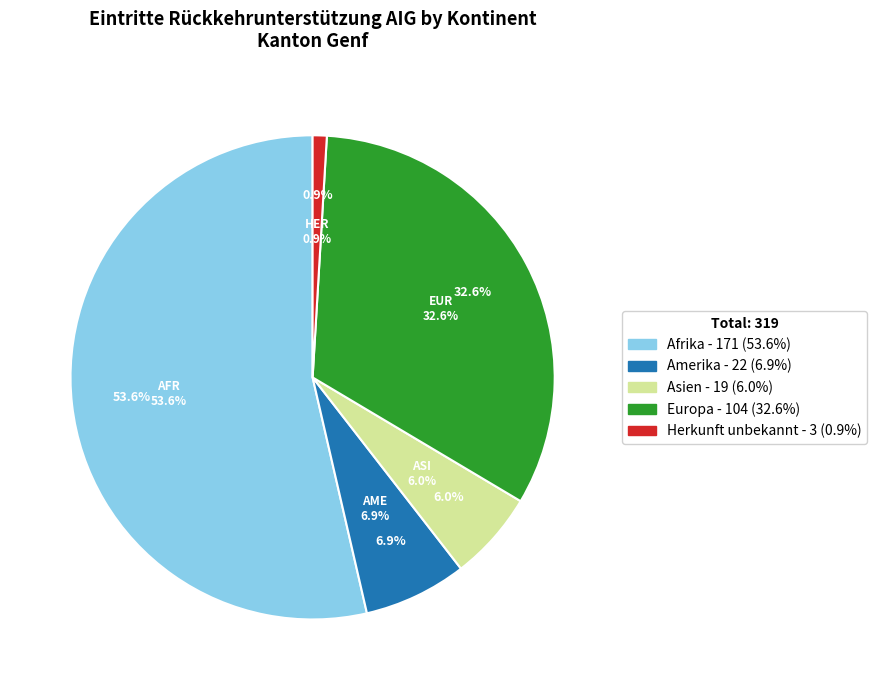

To the nearest percent, what is the difference between the Amerika and Europa slice percentages?

26%